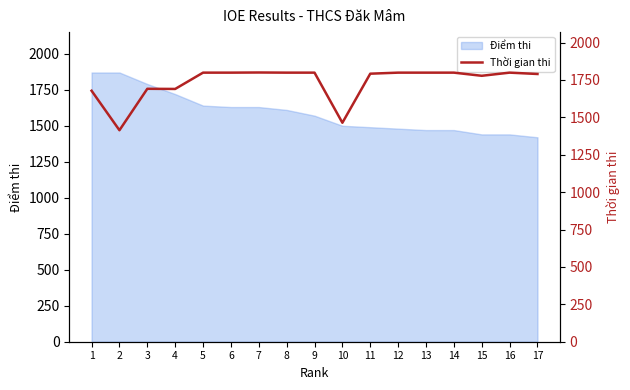

List the labels in order of value, largest first.

7, 5, 6, 8, 9, 12, 13, 14, 16, 11, 17, 15, 3, 4, 1, 10, 2